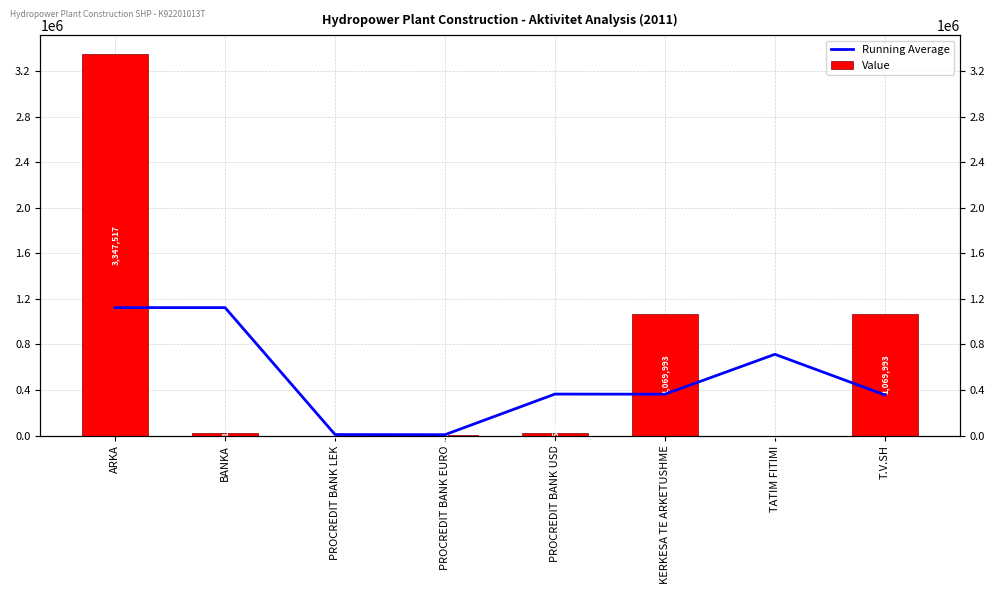

The value of Running Average at PROCREDIT BANK LEK is 8583.3. True or false?

True